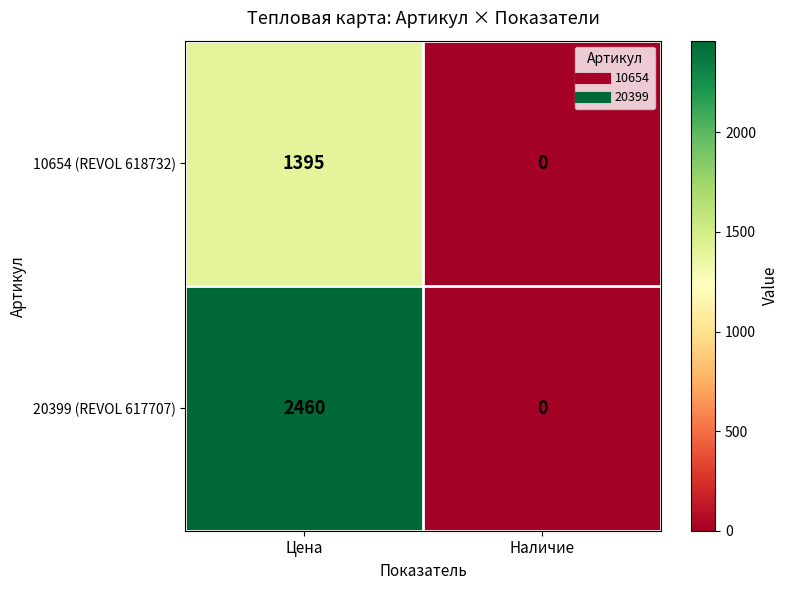

Which series has the largest total across all categories?

20399 (REVOL 617707)